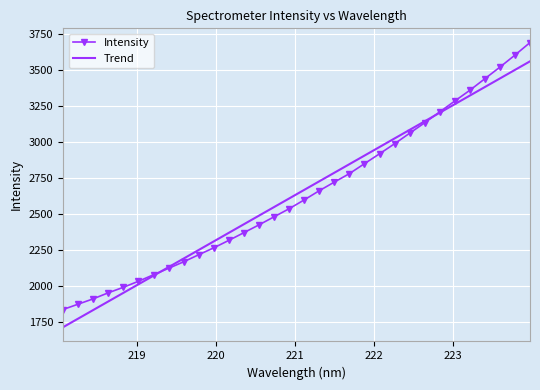

List the series in order of their peak value, highest first.

Intensity, Trend